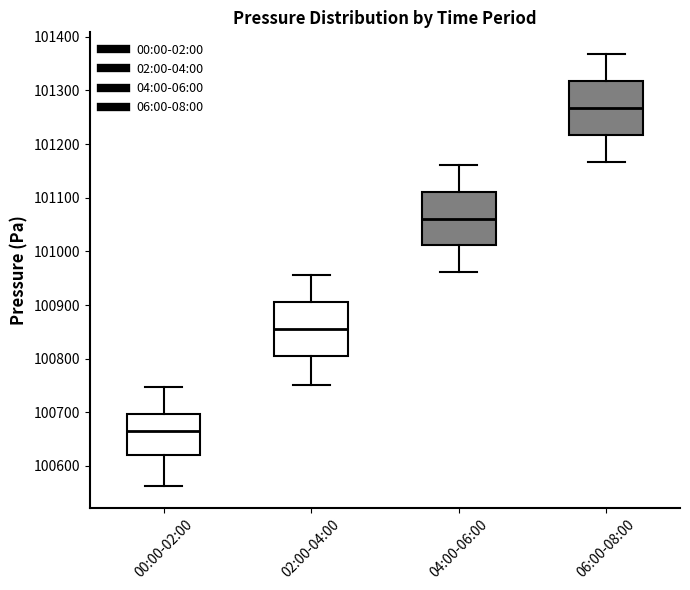

Reading left to right, transcribe this box plot: for each box, give where its median line is, the range the box spans, and where its two whiskers end, as read against the y-axis. The values are not printed on the chart, so give them approximately, as read against the axis.

00:00-02:00: median 100670, box 100620 to 100700, whiskers 100560 to 100750
02:00-04:00: median 100860, box 100800 to 100910, whiskers 100750 to 100960
04:00-06:00: median 101060, box 101010 to 101110, whiskers 100960 to 101160
06:00-08:00: median 101270, box 101220 to 101320, whiskers 101170 to 101370